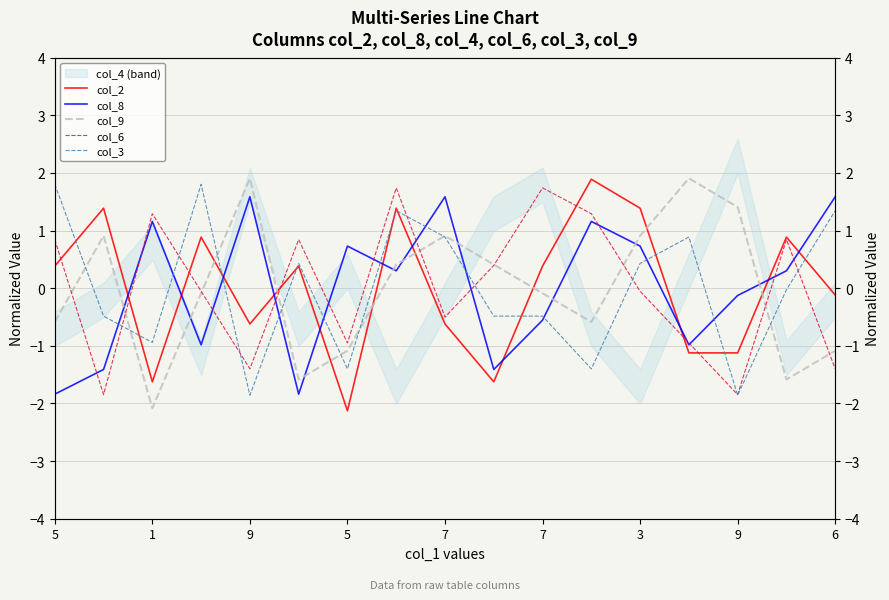

Does the chart have visible grid lines?

Yes